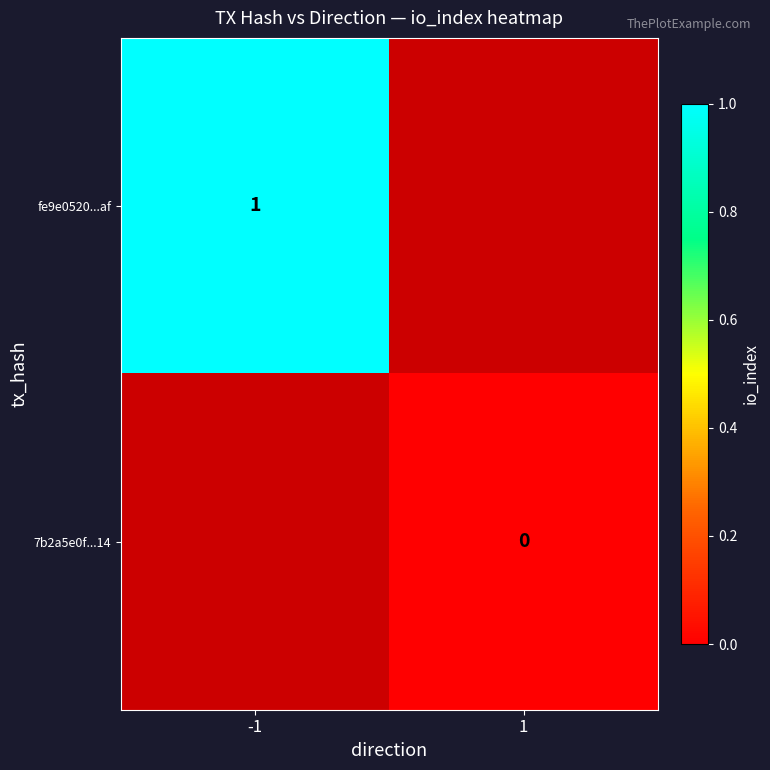

Count the number of categories in the chart.

2